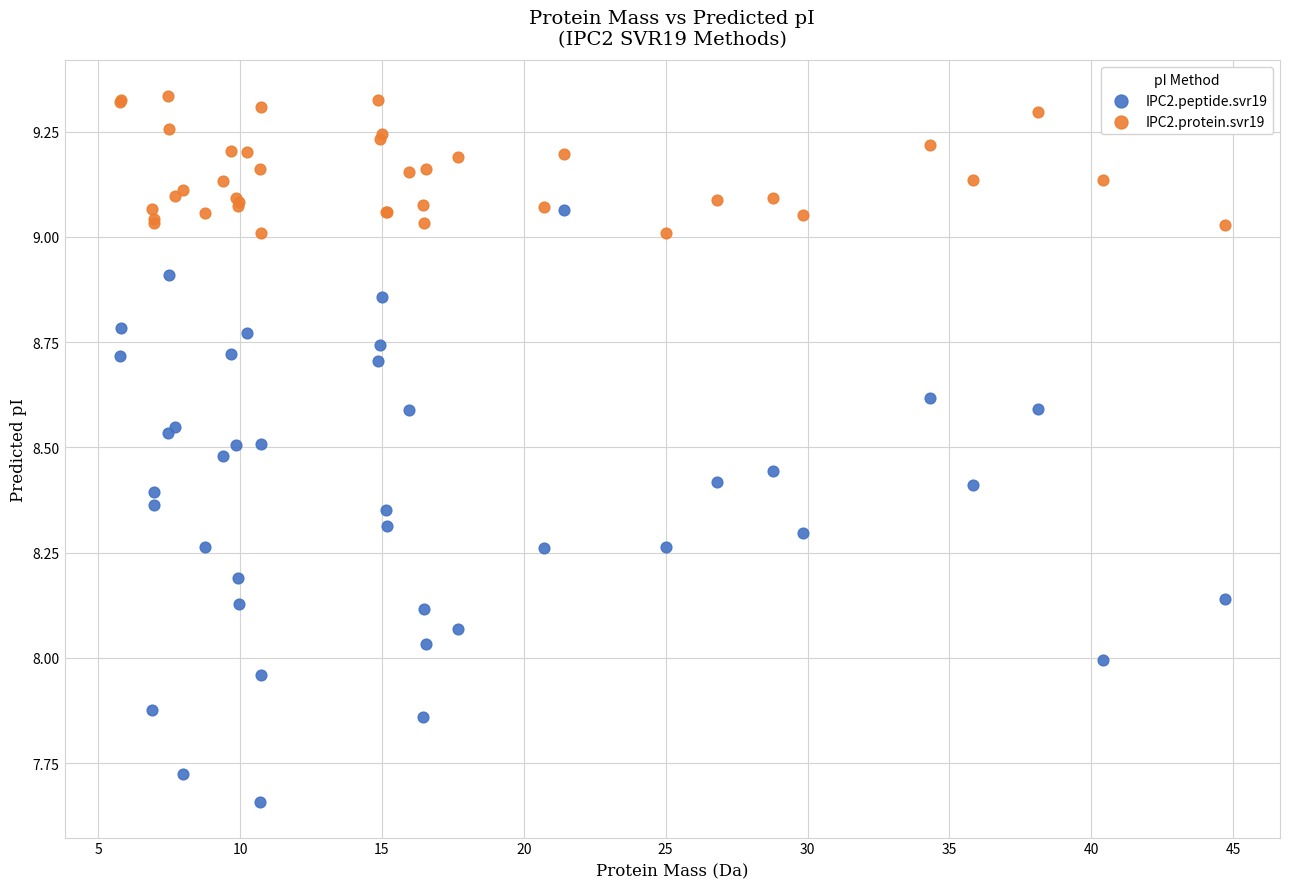

Which series reaches the maximum Y coordinate?

IPC2.protein.svr19